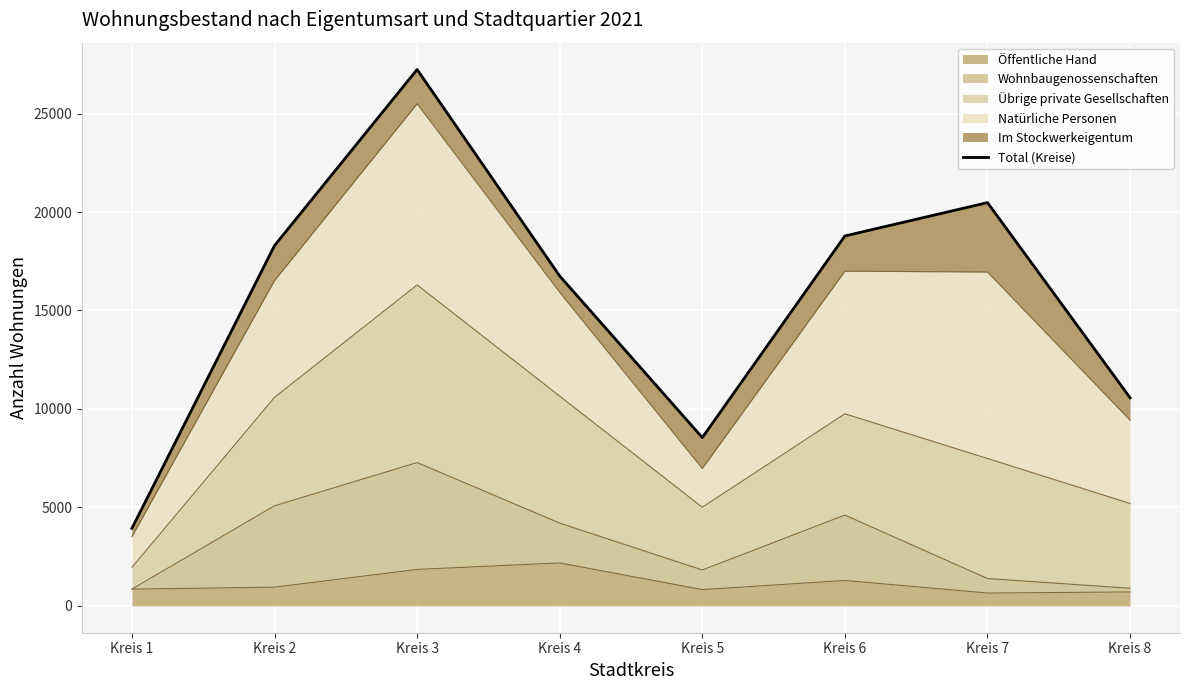

What is the sum of the values at Kreis 3 and Kreis 5?

35781